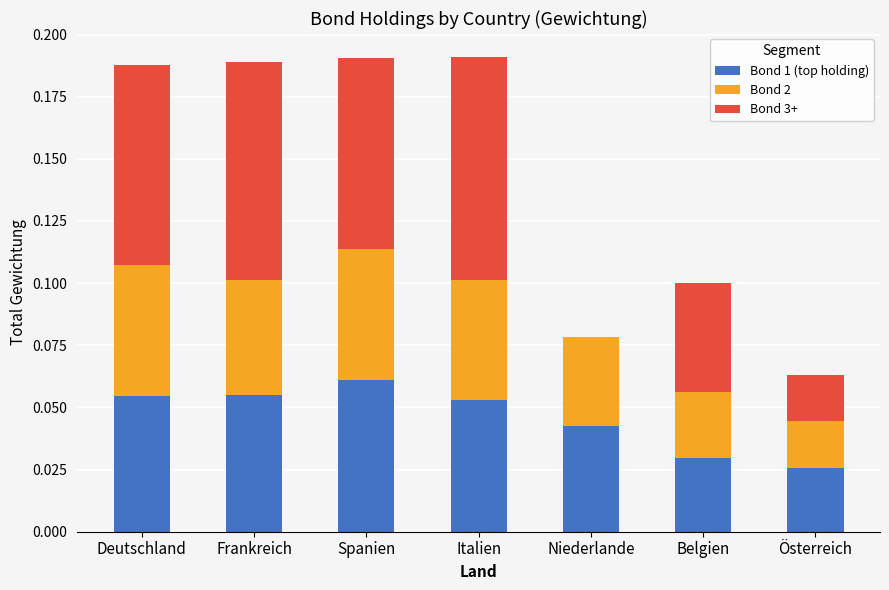

Are the bars grouped side by side (vs. stacked)?

No